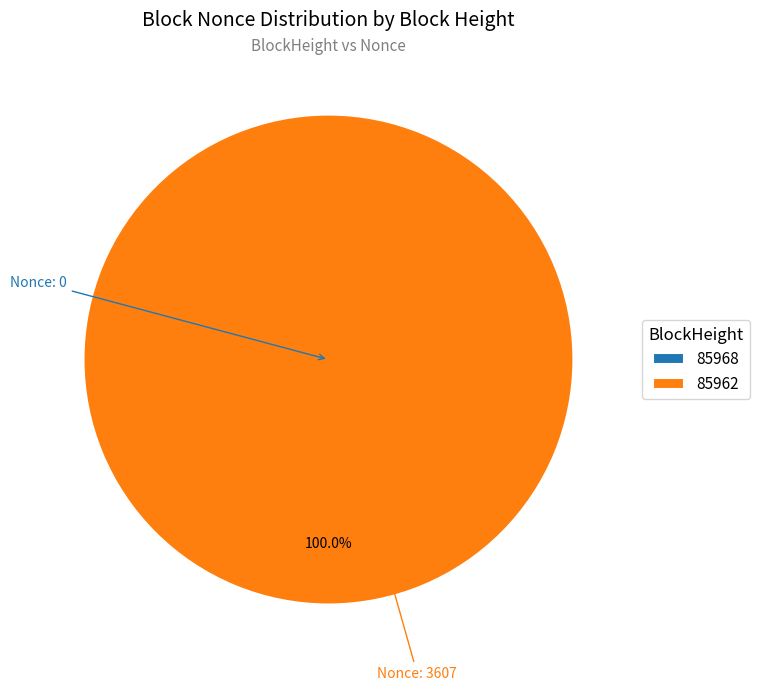

Rank the categories by value from highest to lowest.

85962, 85968